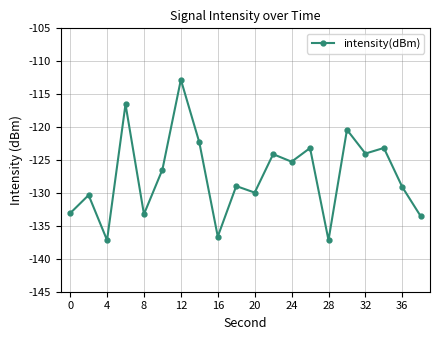

How many points are higher than both their immediate neighbors (excluding endpoints)?

8